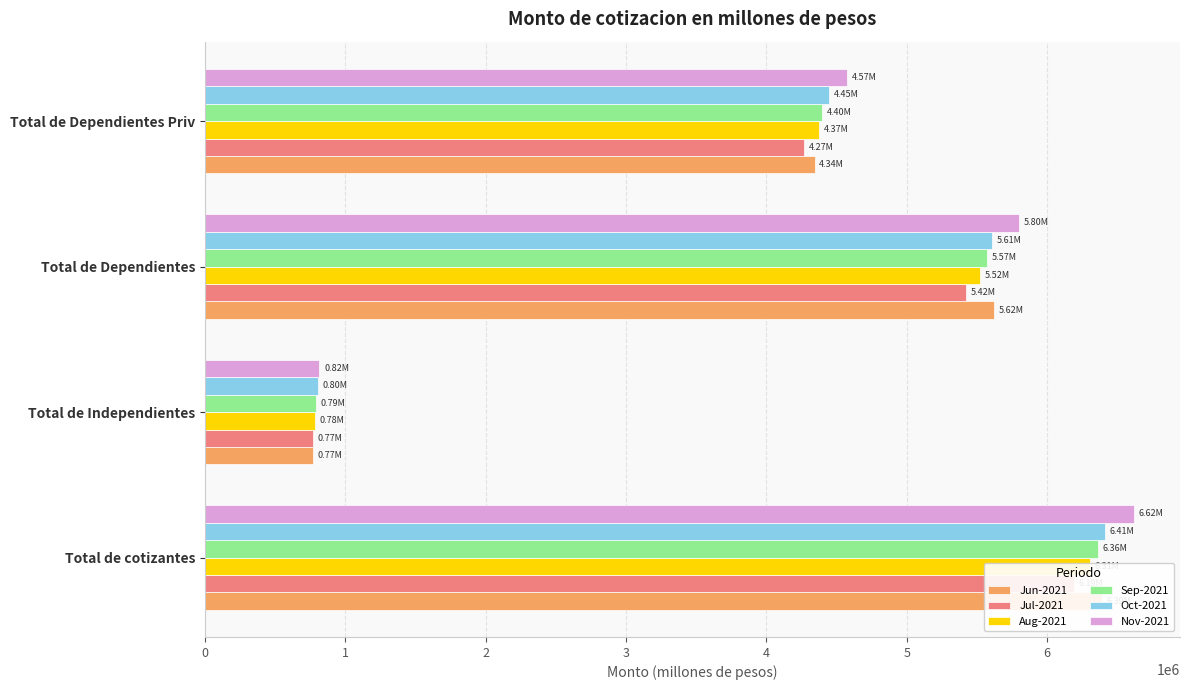

What is the minimum value for Jul-2021?

771888.5